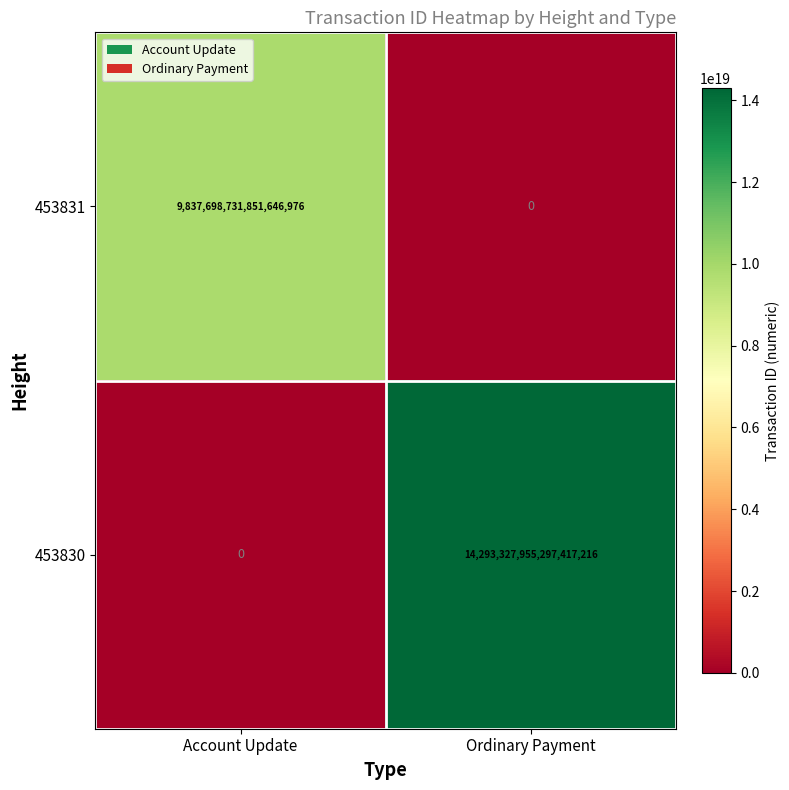

The 453831 series shows 0 at Ordinary Payment. True or false?

True